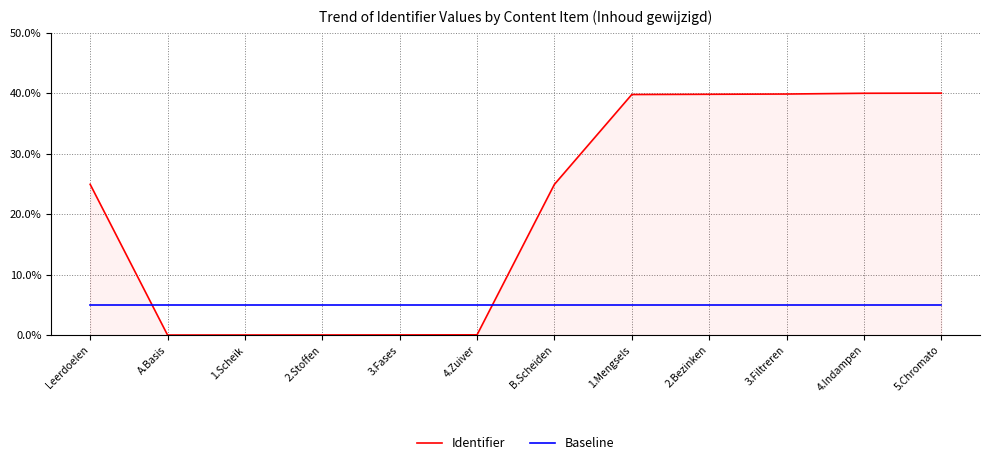

Rank the series by their maximum value, from lowest to highest.

Baseline, Identifier